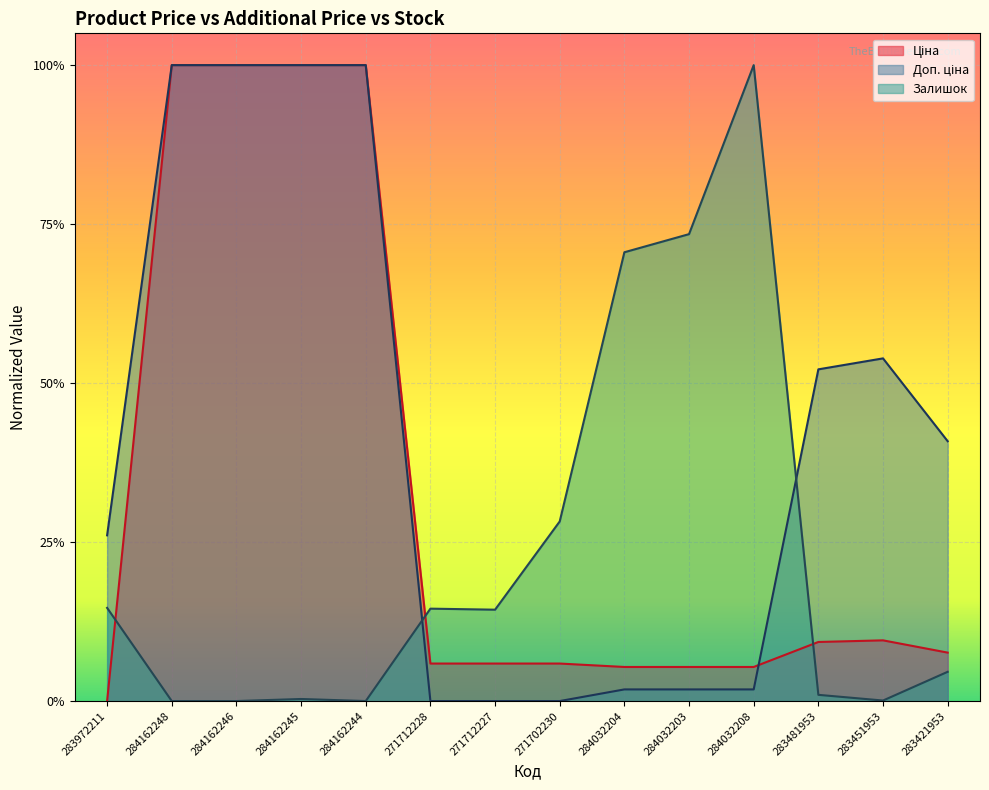

What is the highest value of the Ціна series?

1.0